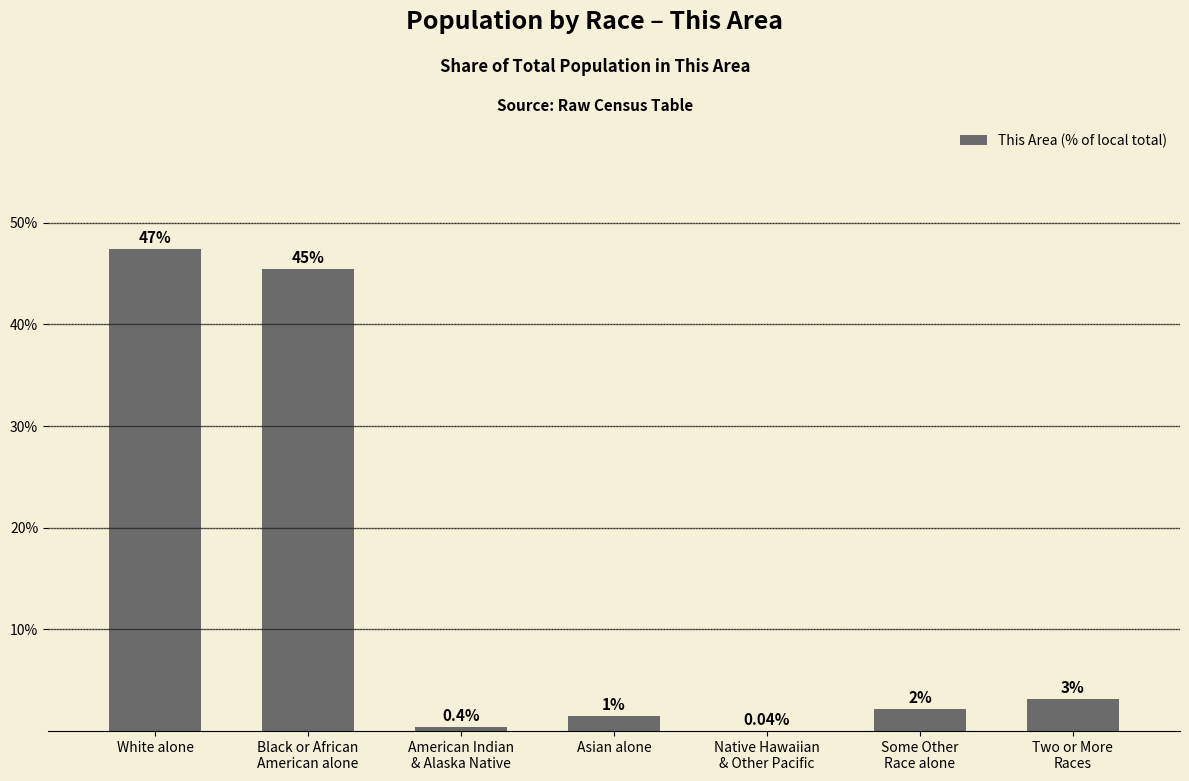

Is it true that the value at Some Other
Race alone is 2.1?

True